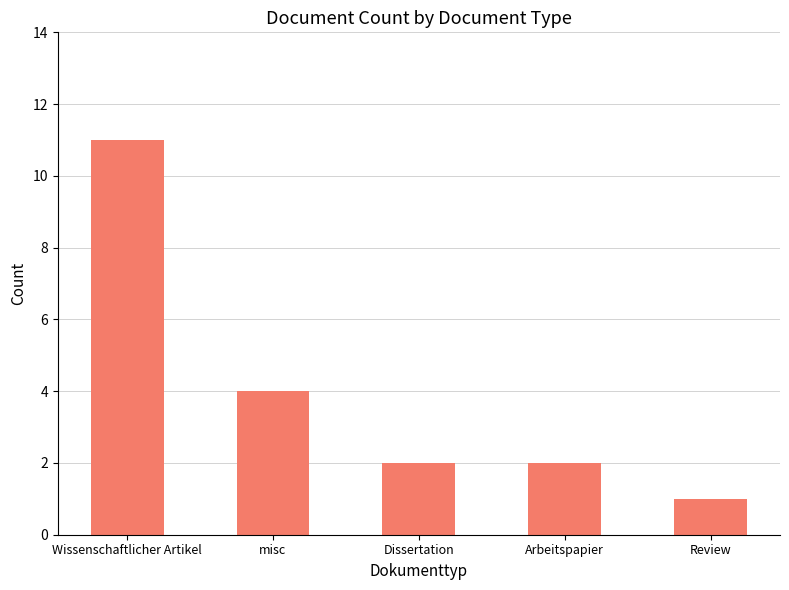

The value at Dissertation is 2. True or false?

True